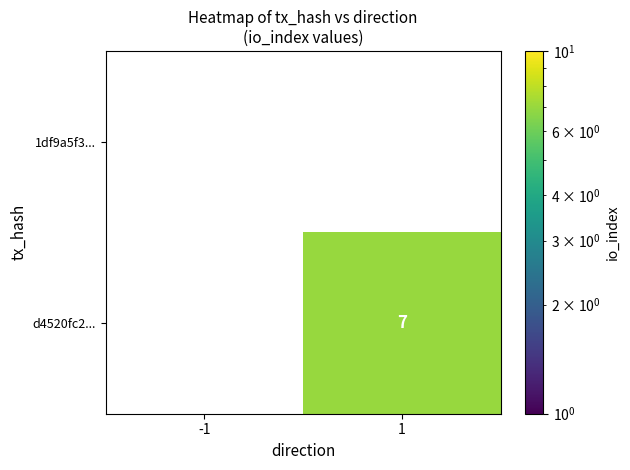

What is the difference between the d4520fc2... values at 1 and -1?

7